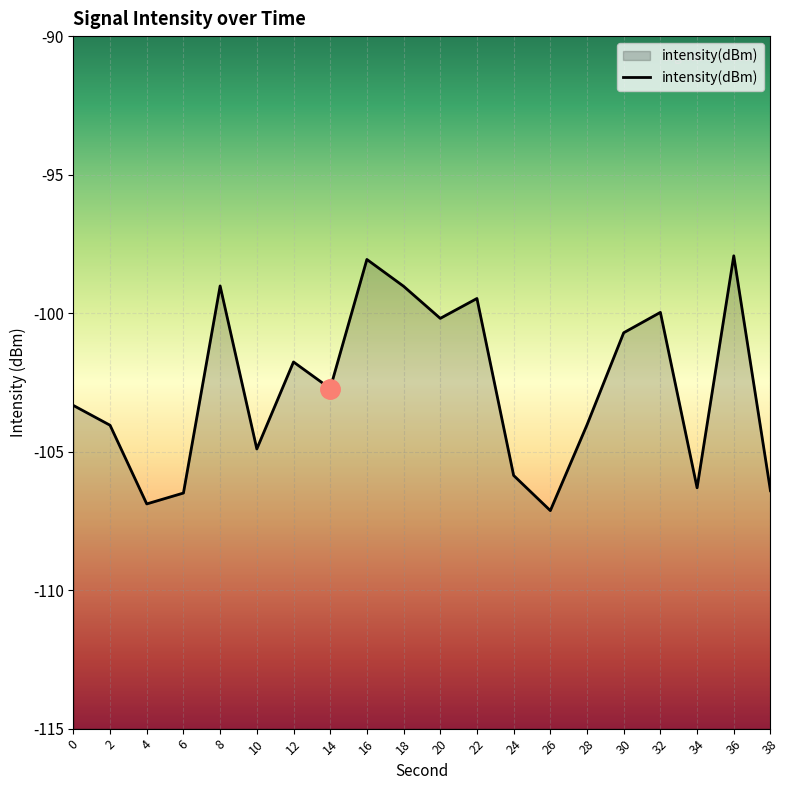

List the labels in order of value, largest first.

36, 16, 8, 18, 22, 32, 20, 30, 12, 14, 0, 28, 2, 10, 24, 34, 38, 6, 4, 26